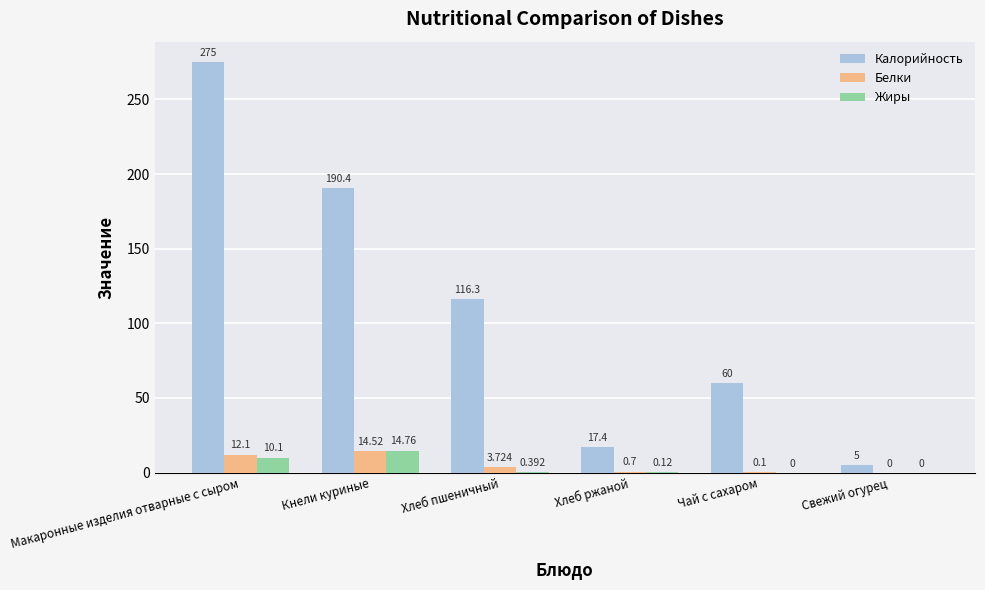

At which label does Белки reach its peak?

Кнели куриные